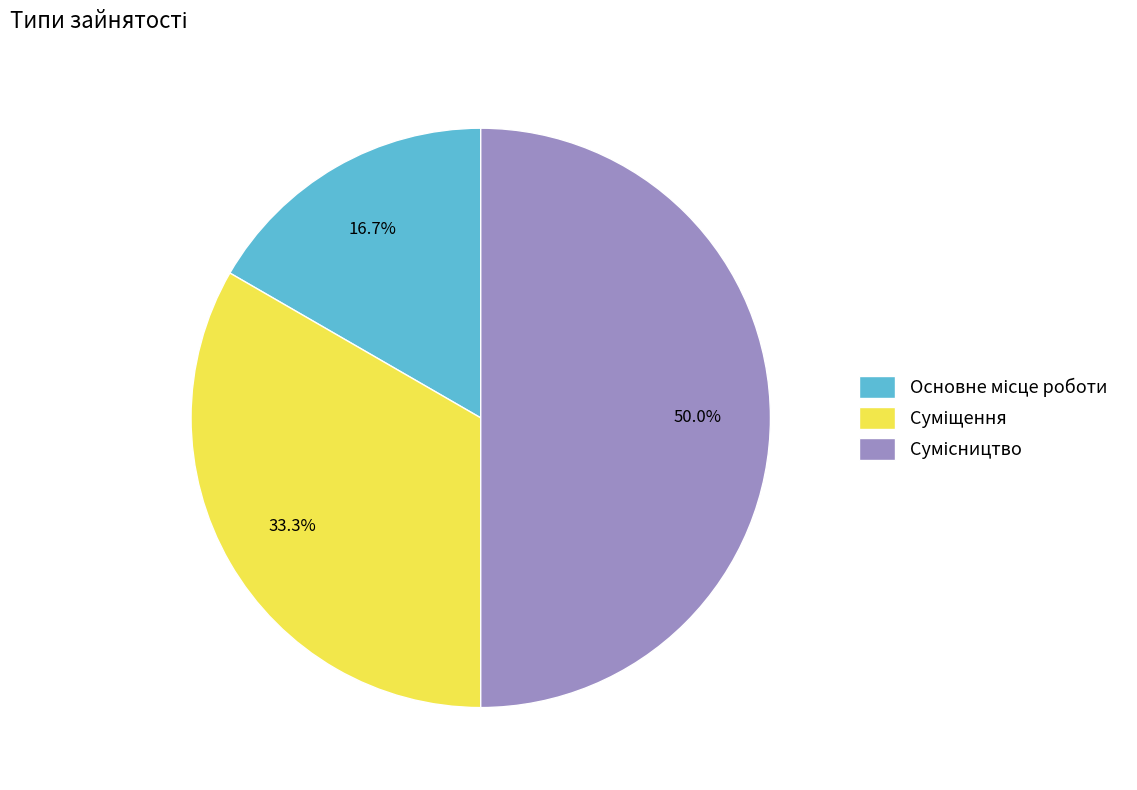

To the nearest percent, what is the combined percentage of Основне місце роботи and Сумісництво?

67%